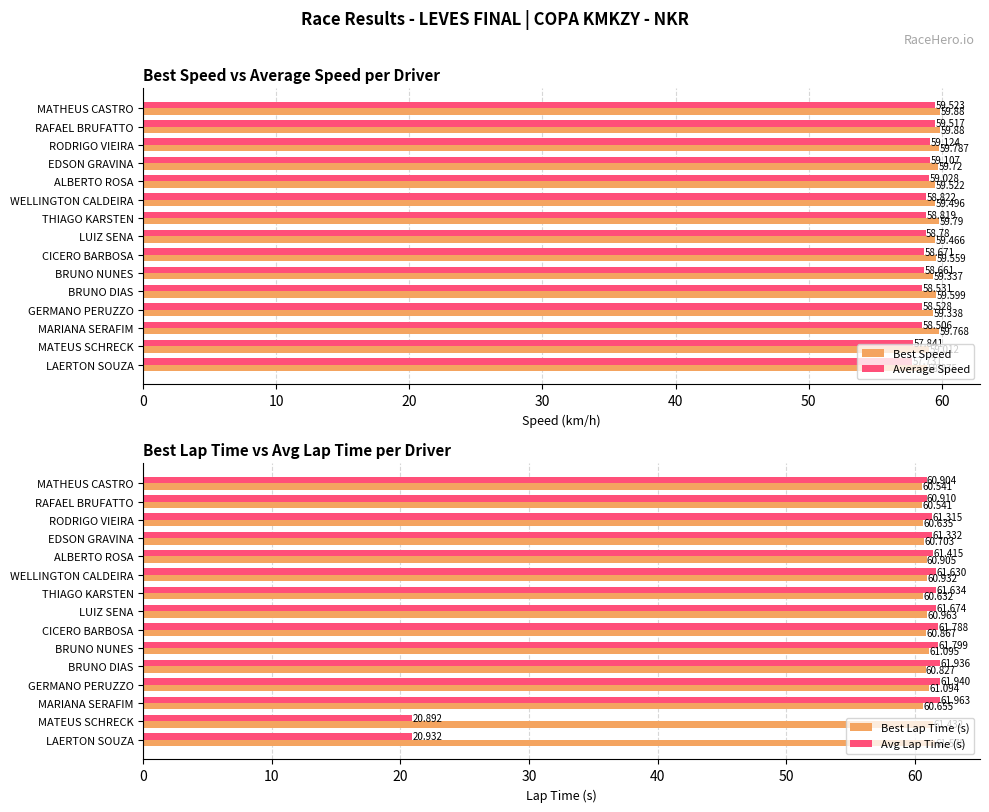

What is the difference between the maximum and minimum values in the Avg Lap Time (s) series?

41.1